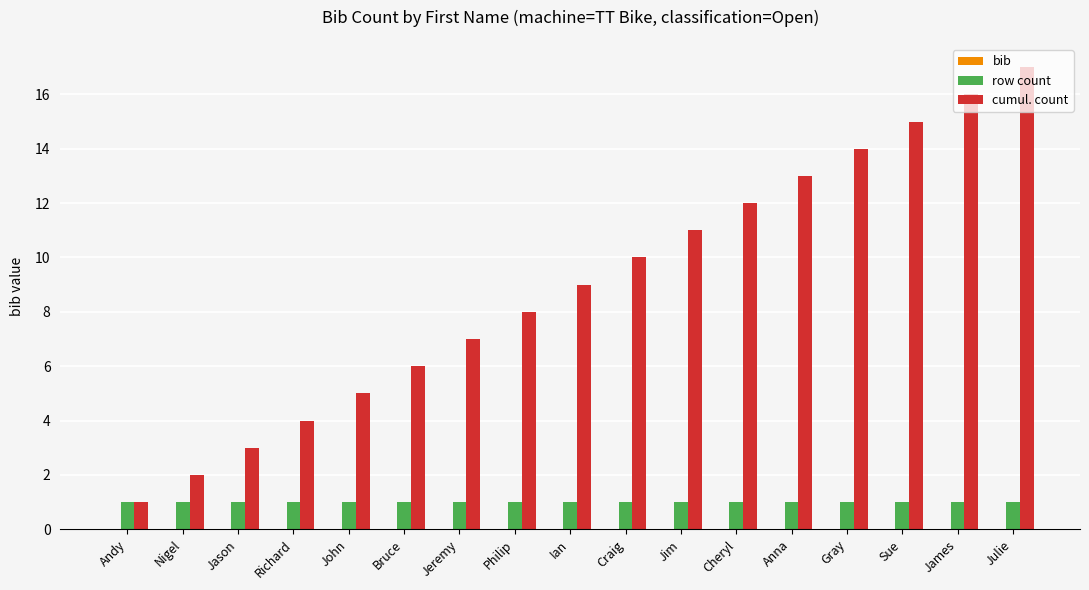

Which series has the largest total across all categories?

cumul. count